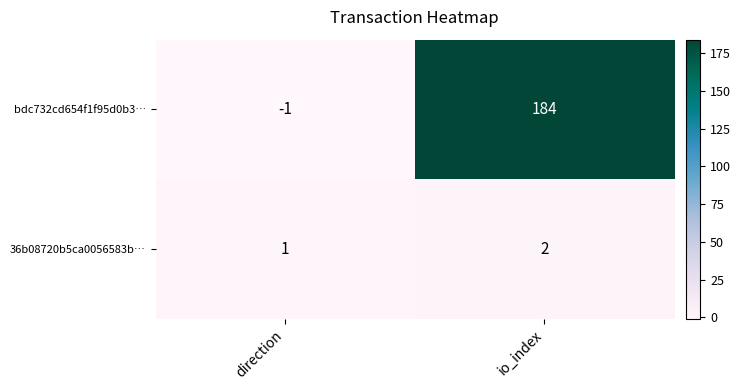

List the series in order of their peak value, lowest first.

36b08720b5ca0056583b…, bdc732cd654f1f95d0b3…